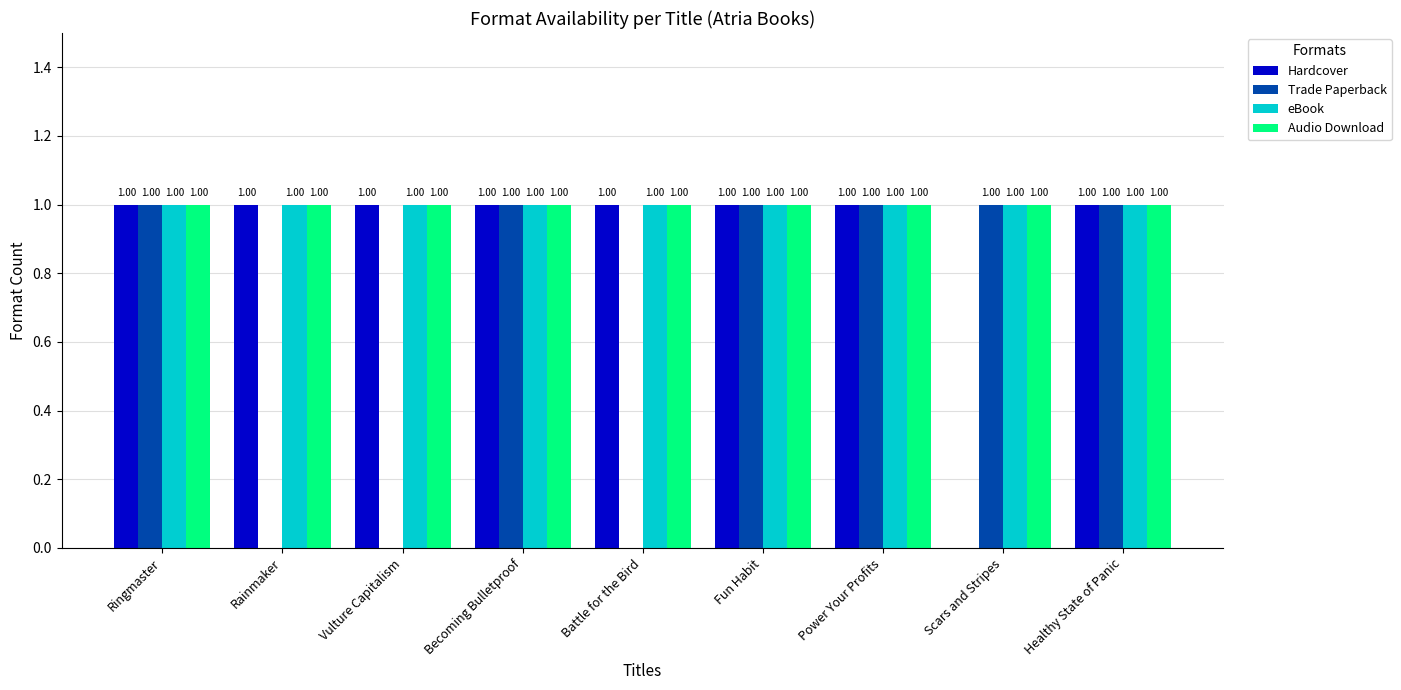

What is the total value across all series at Vulture Capitalism?

3